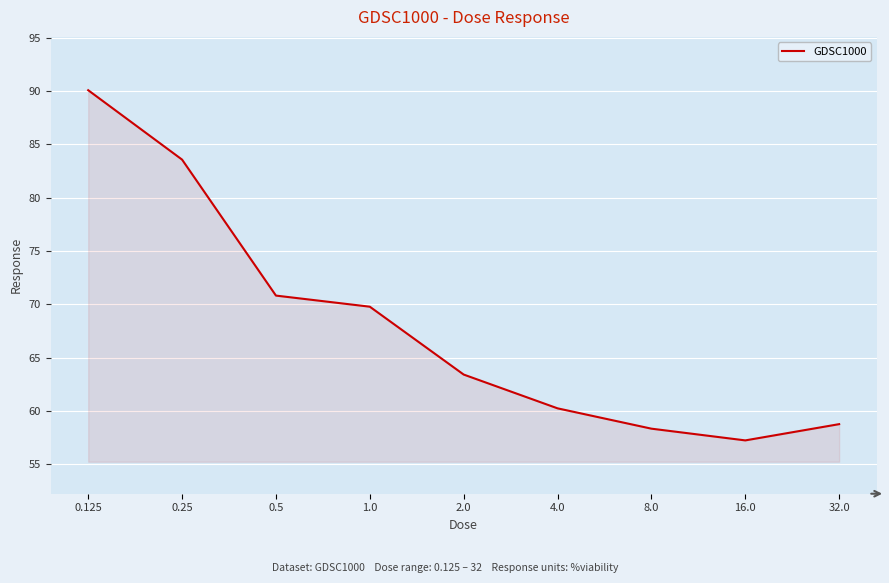

What is the ratio of the value at 32.0 to the value at 1.0?

0.8